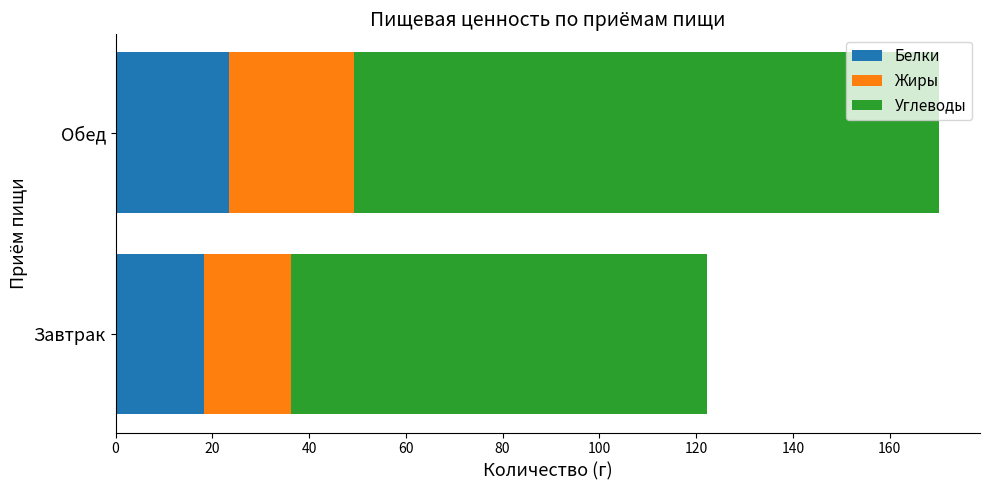

What is the sum of all Белки values?

41.7